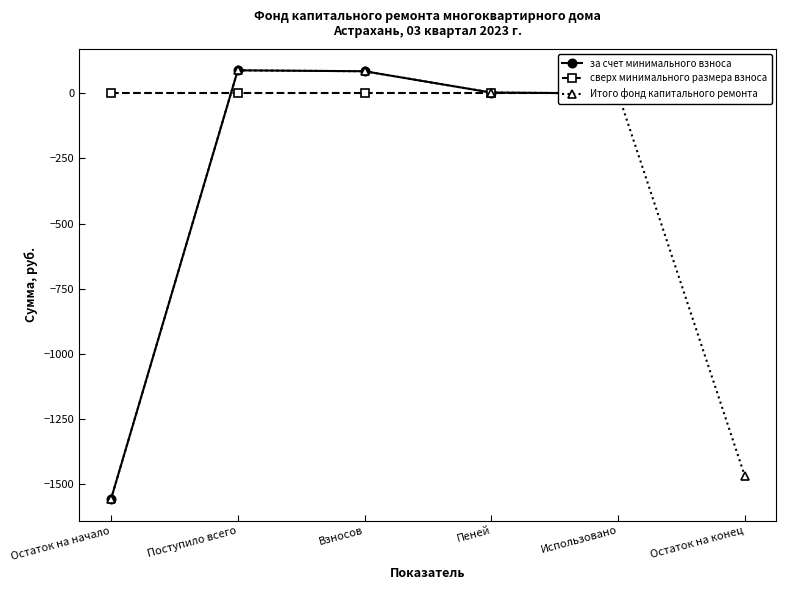

What is the minimum value for за счет минимального взноса?

-1559.5